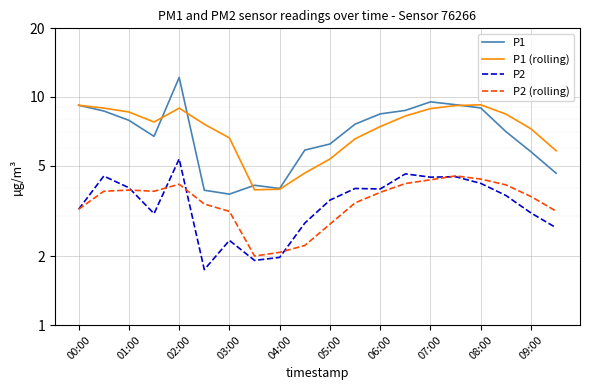

What is the value of the P2 (rolling) point at the 8th from the left?

2.0